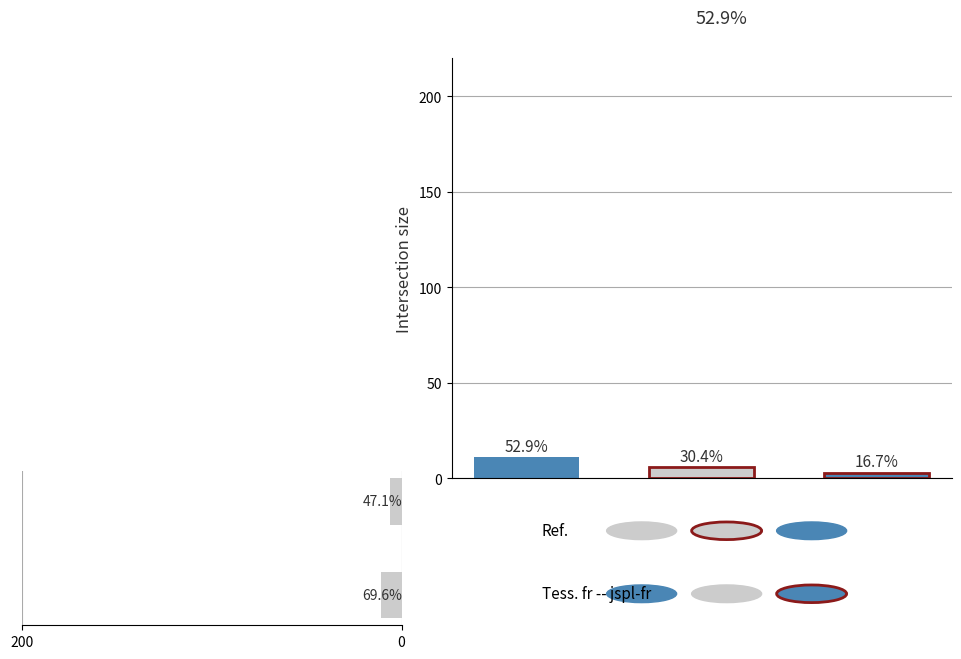

What is the sum of all values?

17